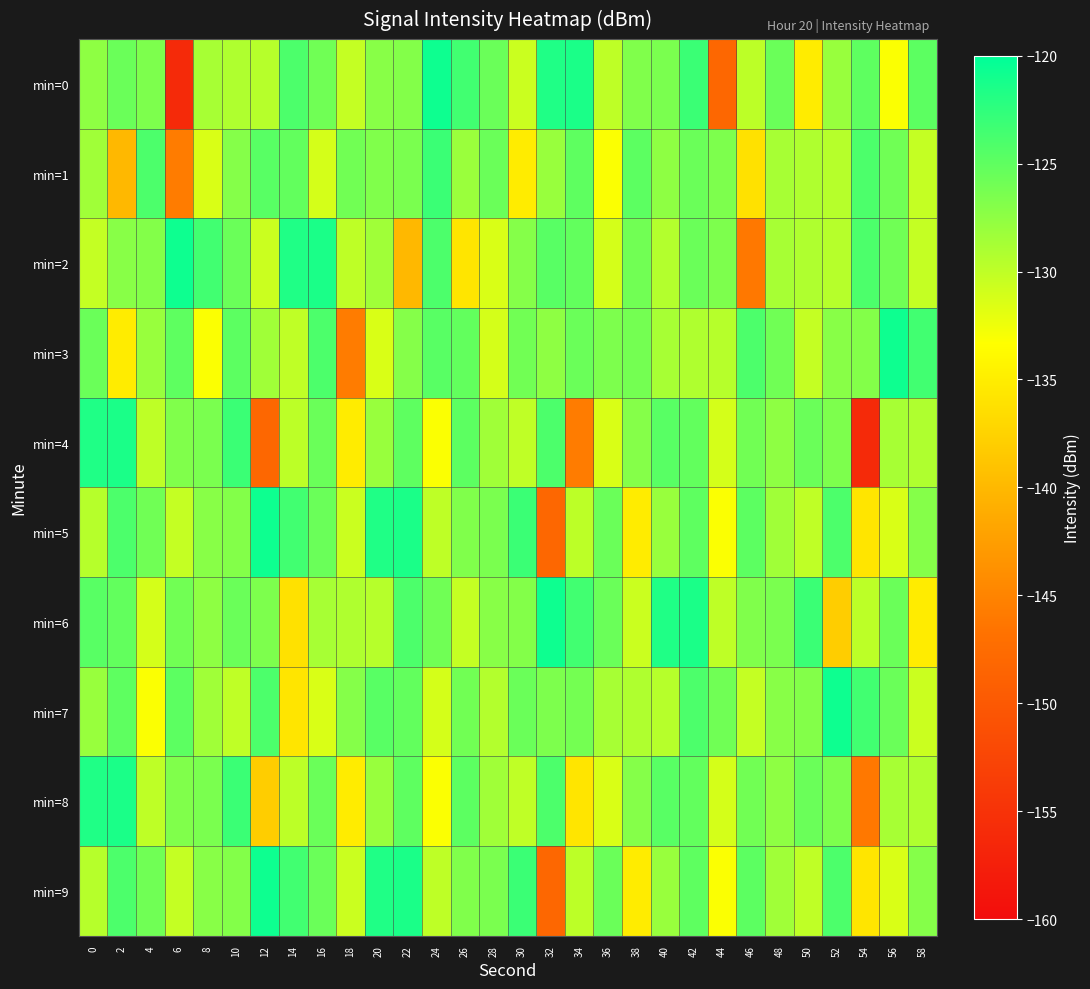

At which category does the chart reach its peak across all series?

24